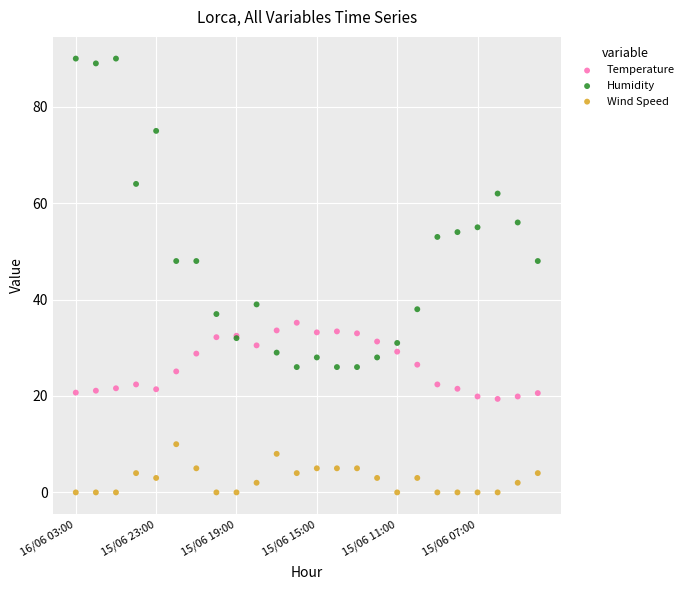

In the Humidity series, what Y value is closest to 58?

56.0